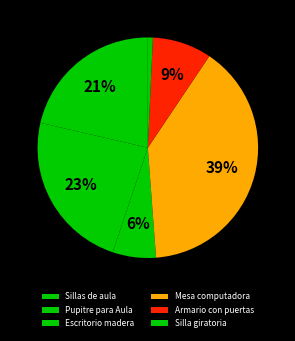

To the nearest percent, what percentage of the pie is Sillas de aula?

21%